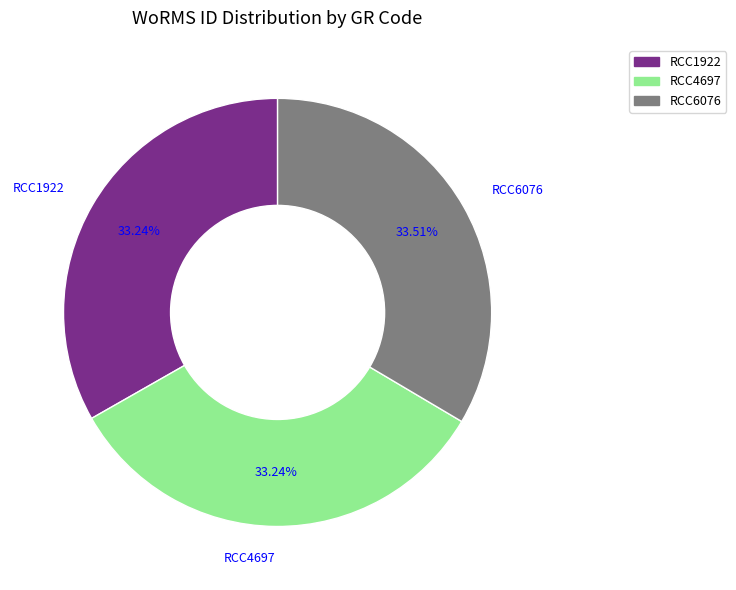

To the nearest percent, what is the average slice percentage?

33%